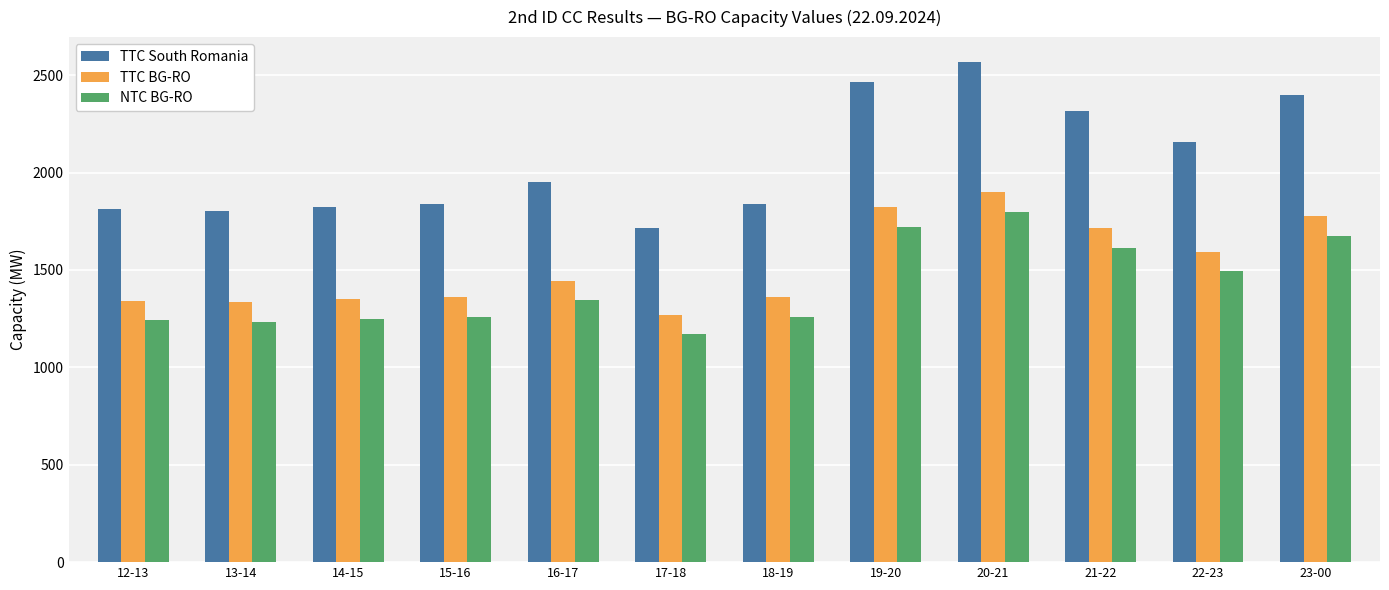

At which label does TTC South Romania reach its minimum?

17-18